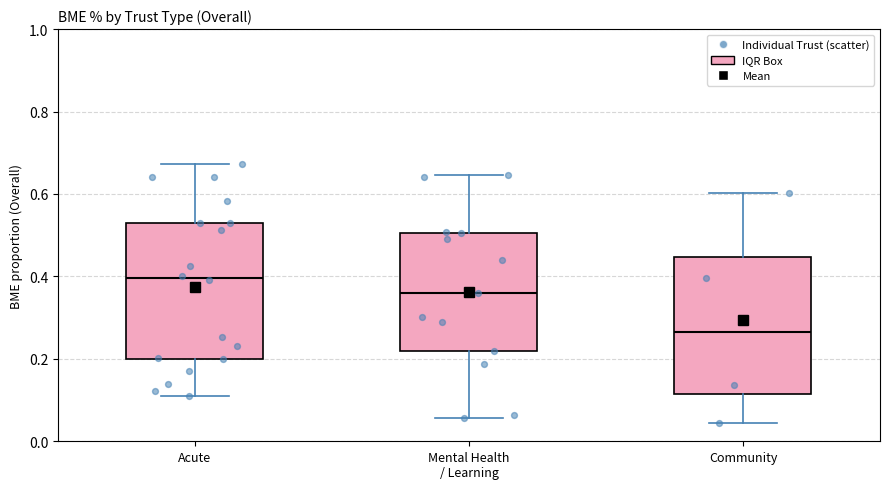

Reading left to right, read every box against the y-axis: the position of its median line, the range the box covers, and the ends of its whiskers. The values are not printed on the chart, so give them approximately, as read against the axis.

Acute: median 0.40, box 0.20 to 0.52, whiskers 0.12 to 0.68
Mental Health / Learning: median 0.36, box 0.22 to 0.50, whiskers 0.06 to 0.64
Community: median 0.26, box 0.12 to 0.44, whiskers 0.04 to 0.60